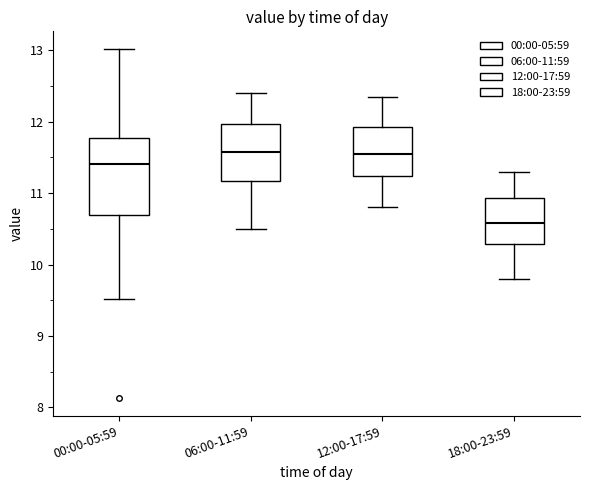

Comparing the boxes themselves (not the whiskers), which one is the tallest?

00:00-05:59